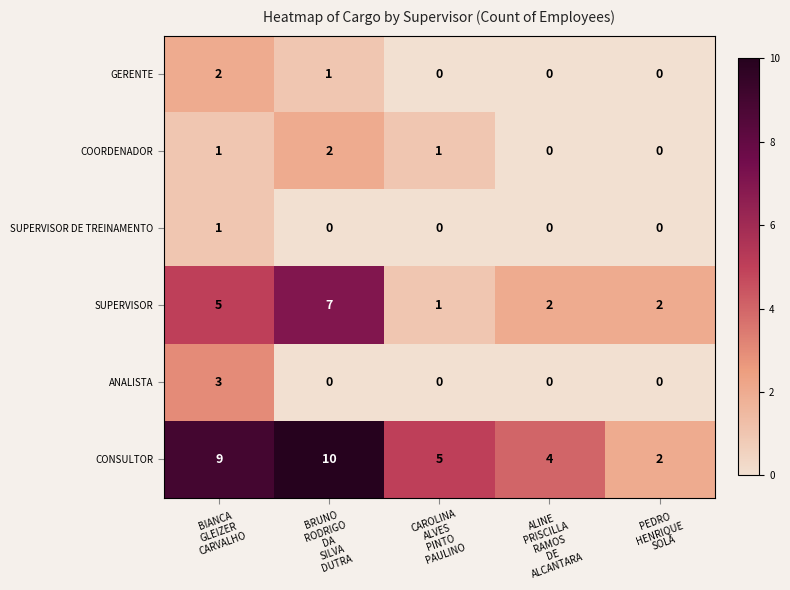

How many SUPERVISOR values are between 2 and 5?

3